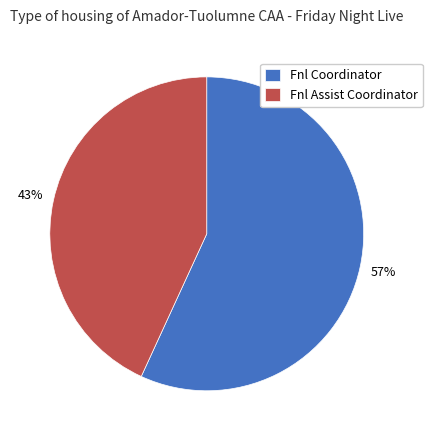

Combined, do Fnl Coordinator and Fnl Assist Coordinator account for over 50%?

Yes